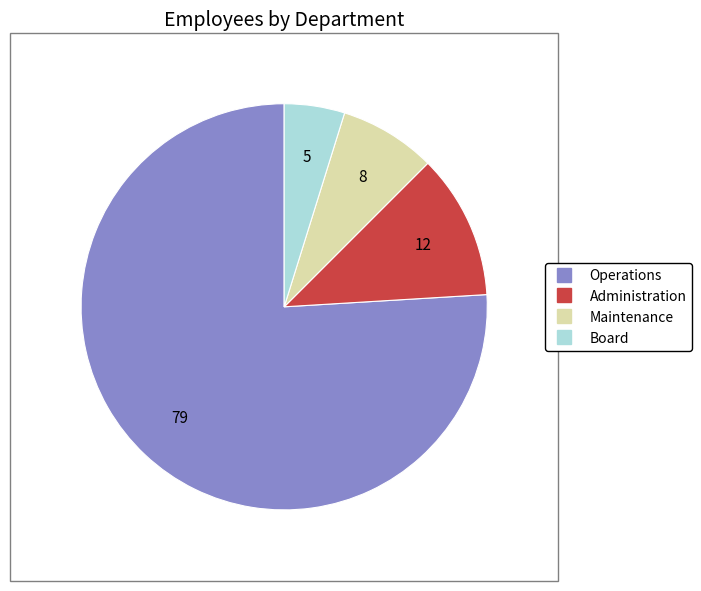

Is the sum of Board and Maintenance greater than half?

No